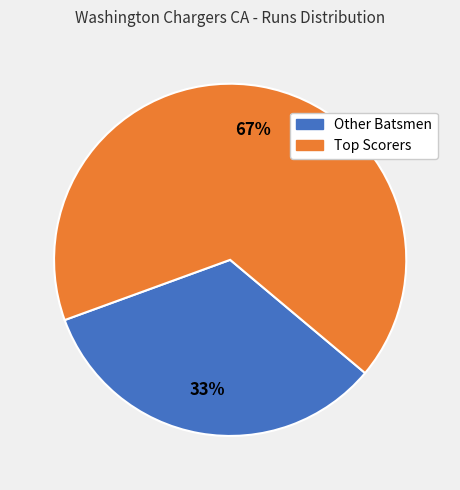

To the nearest percent, what is the average slice percentage?

50%